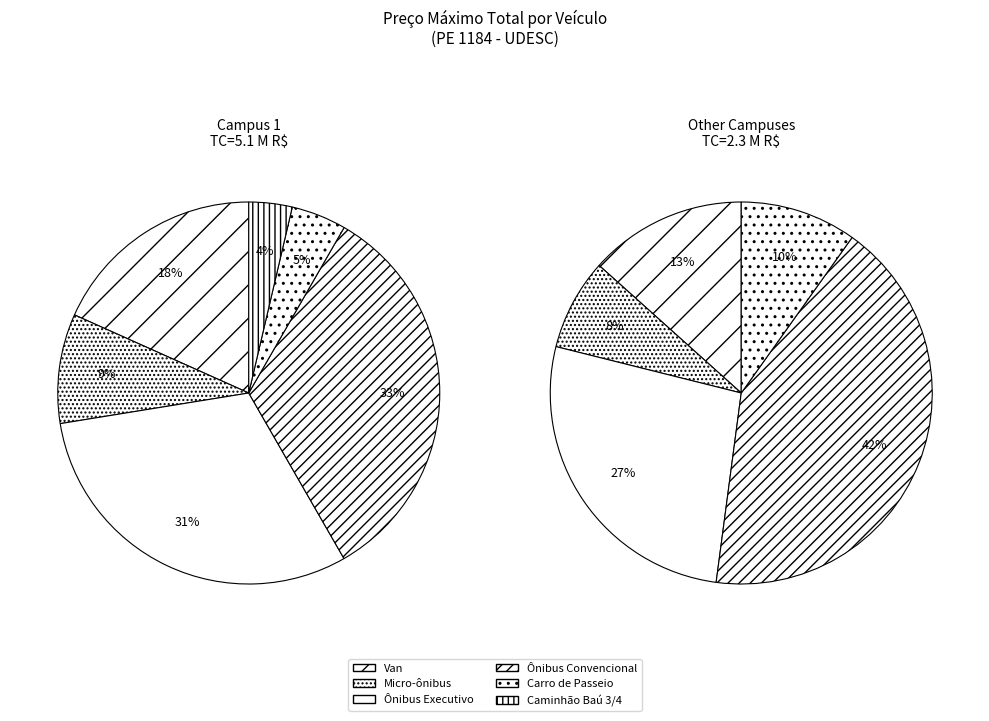

How many segments does this pie chart have?

6